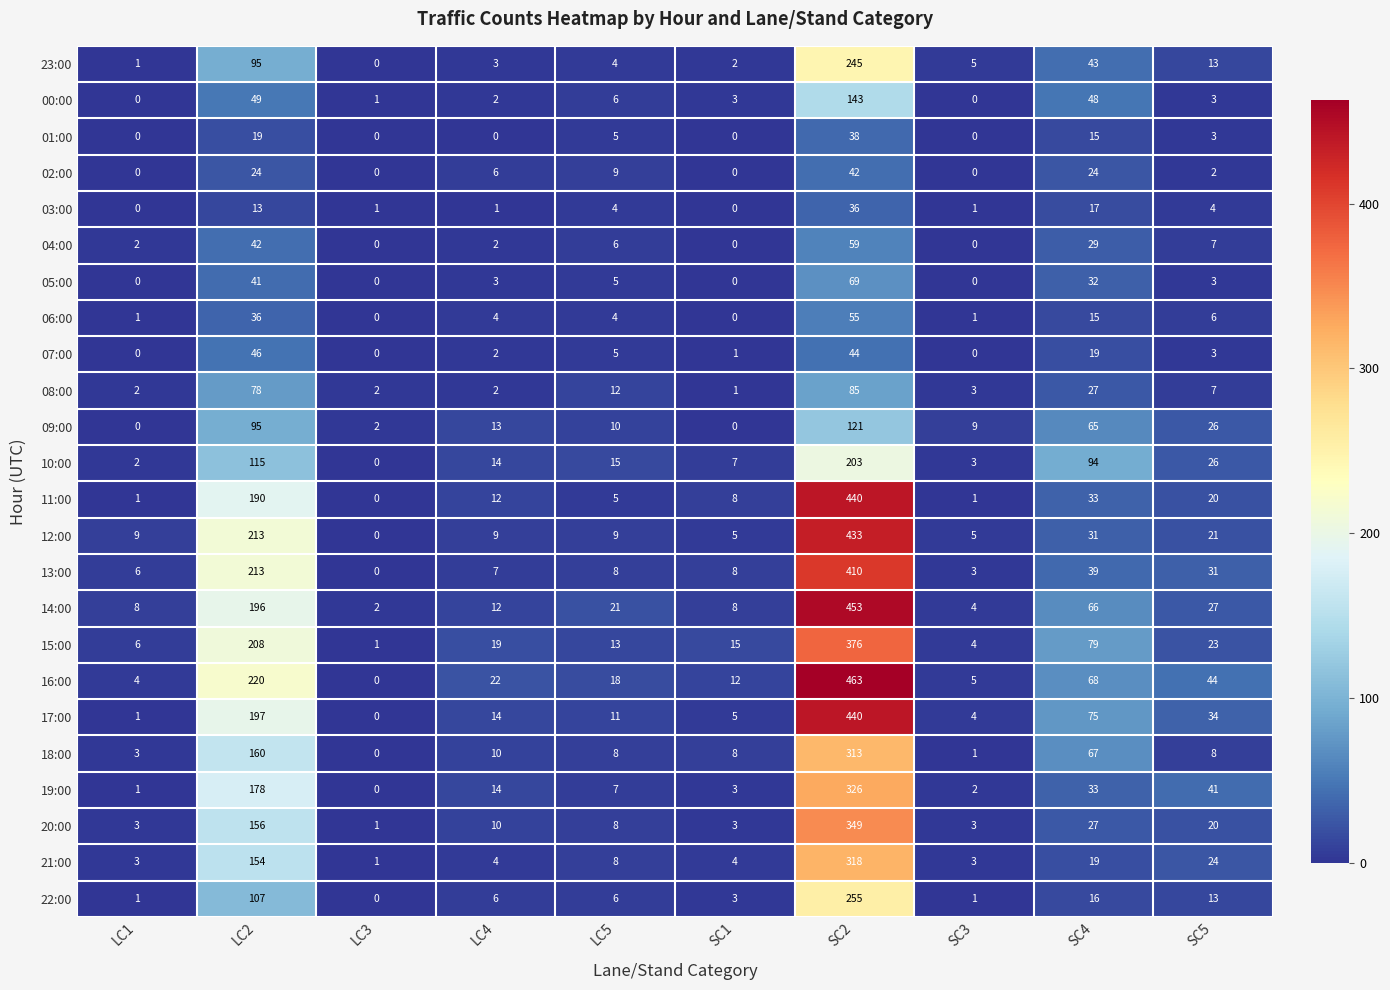

At which category is the sum across all series the highest?

SC2